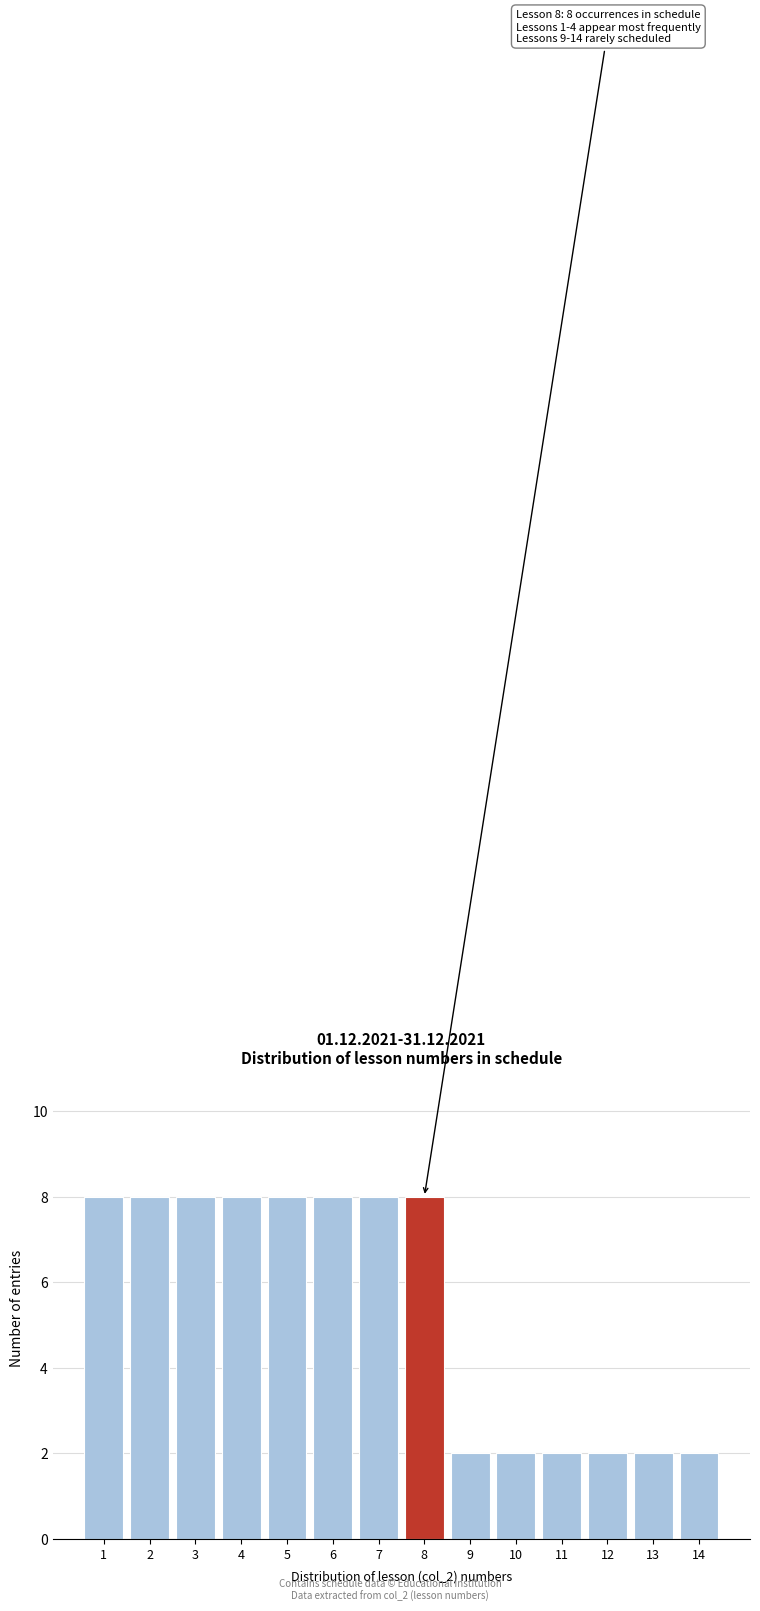

Reading right to left, what are all the values shown in this chart?

14=2	13=2	12=2	11=2	10=2	9=2	8=8	7=8	6=8	5=8	4=8	3=8	2=8	1=8